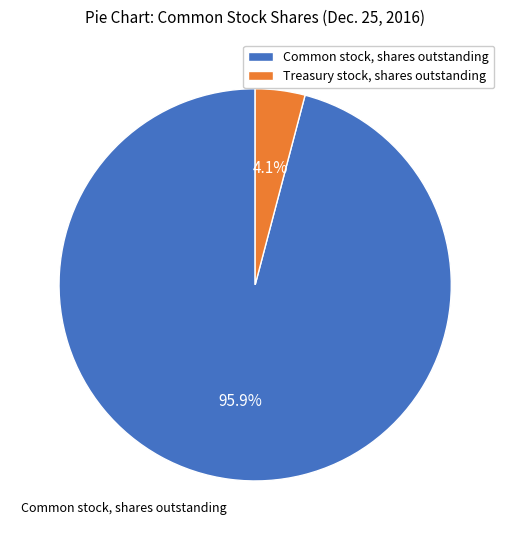

Which has a higher value, Treasury stock, shares outstanding or Common stock, shares outstanding?

Common stock, shares outstanding